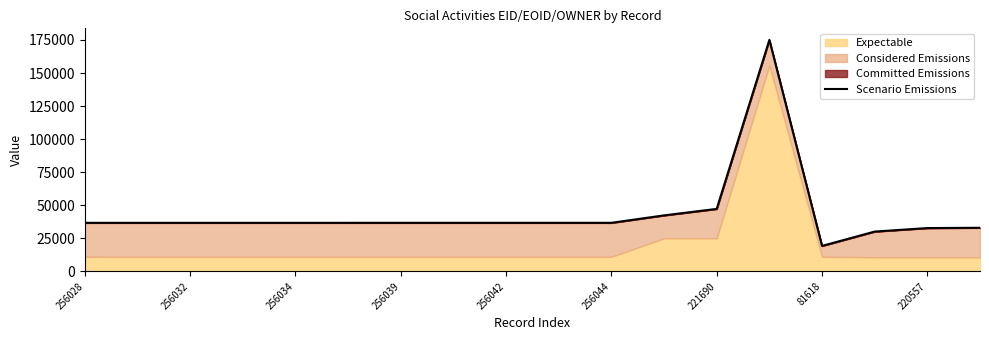

The value at 221690 is 47318.1. True or false?

True